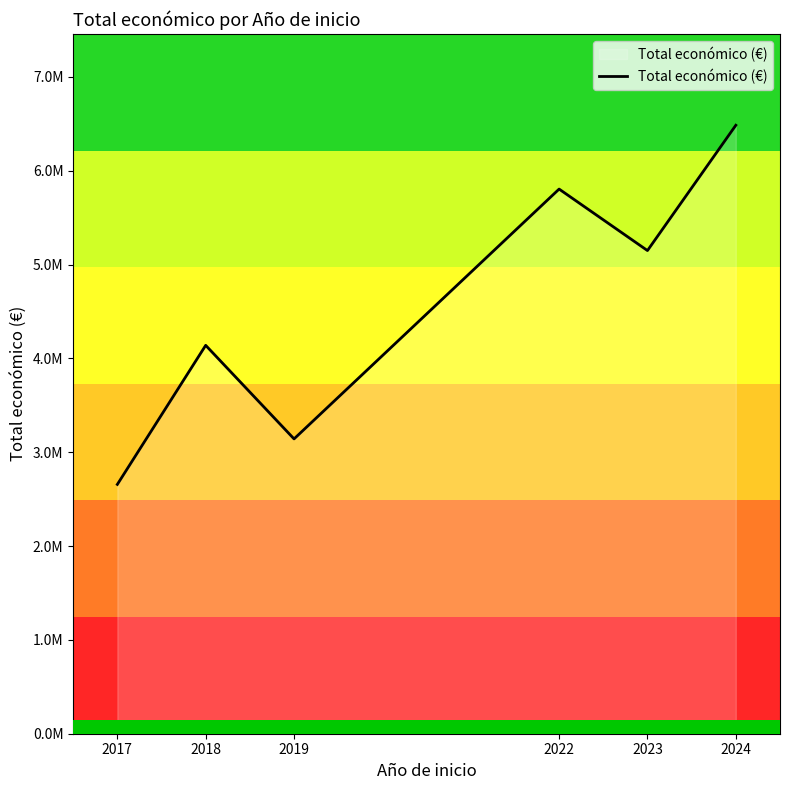

List the labels in order of value, smallest first.

2017, 2019, 2018, 2023, 2022, 2024